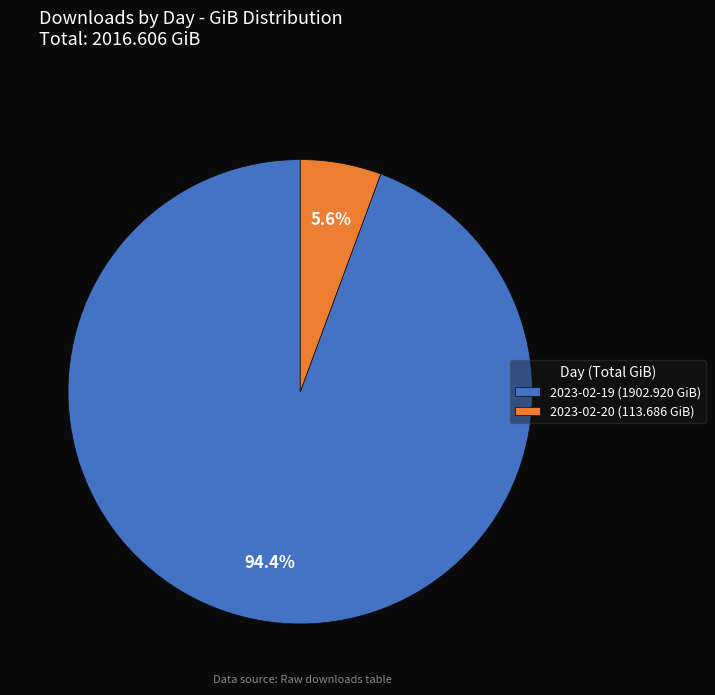

Which has a higher value, 2023-02-20 or 2023-02-19?

2023-02-19